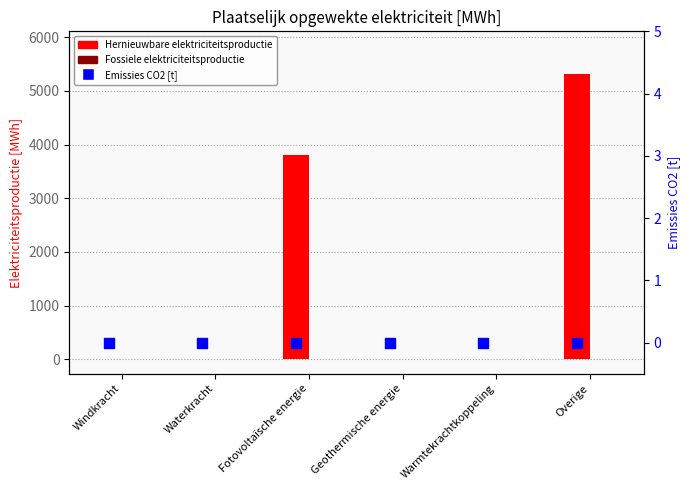

At how many categories does at least one series exceed 4287?

1